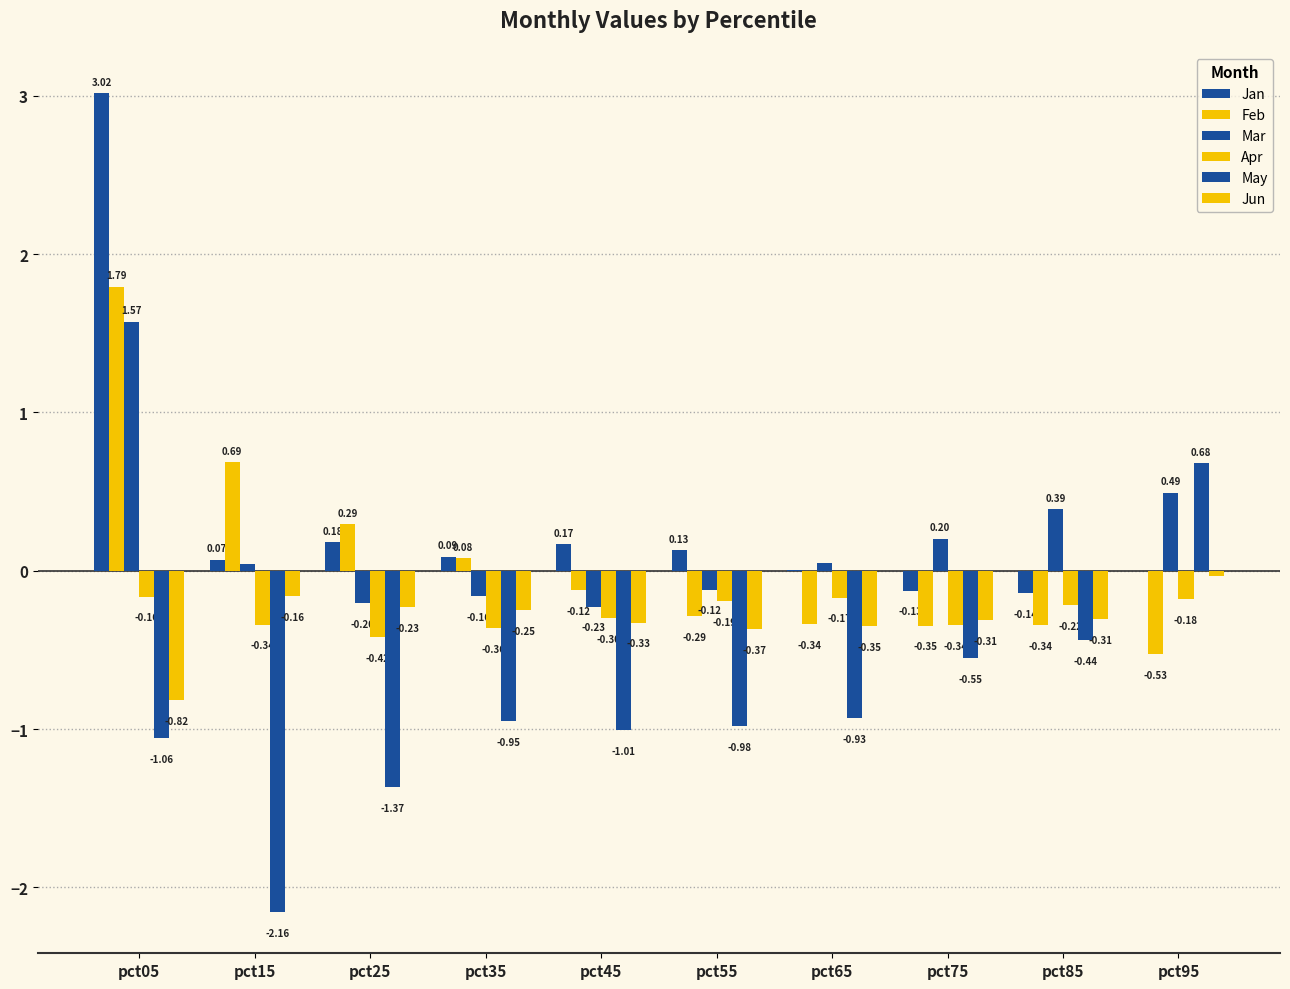

Is it true that Jun equals -0.1 at pct55?

False